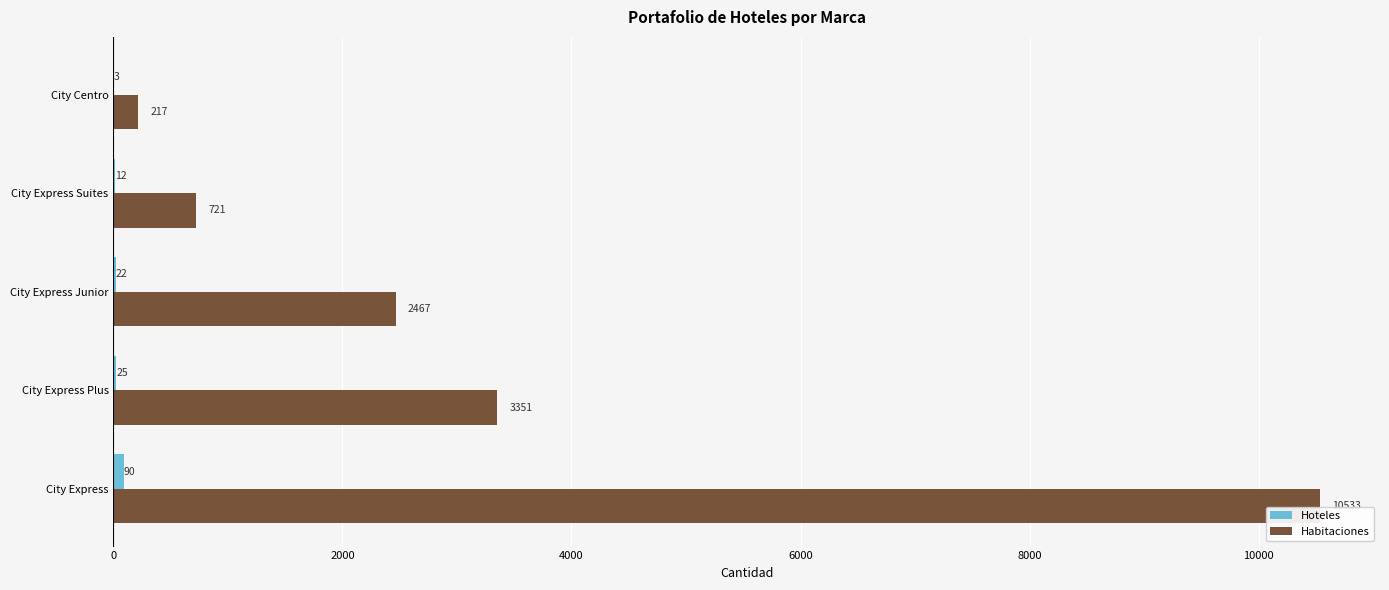

At which category does the chart reach its peak across all series?

City Express